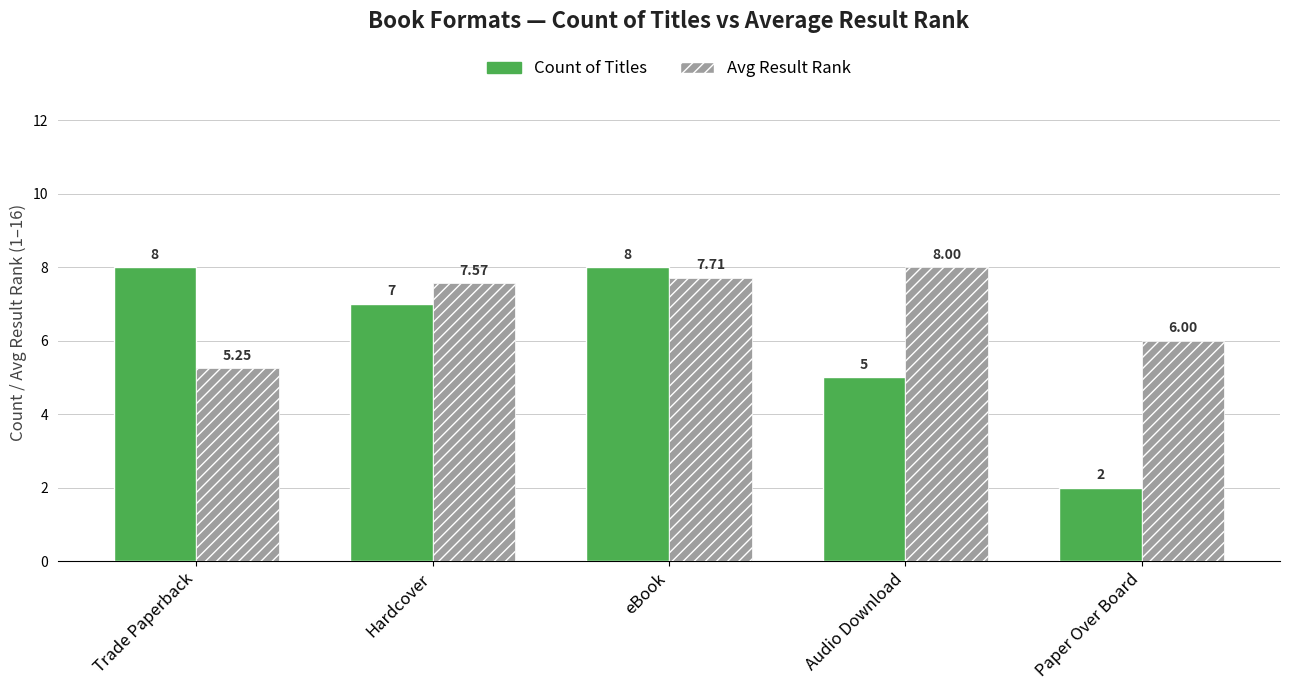

Does the chart contain stacked bars?

No